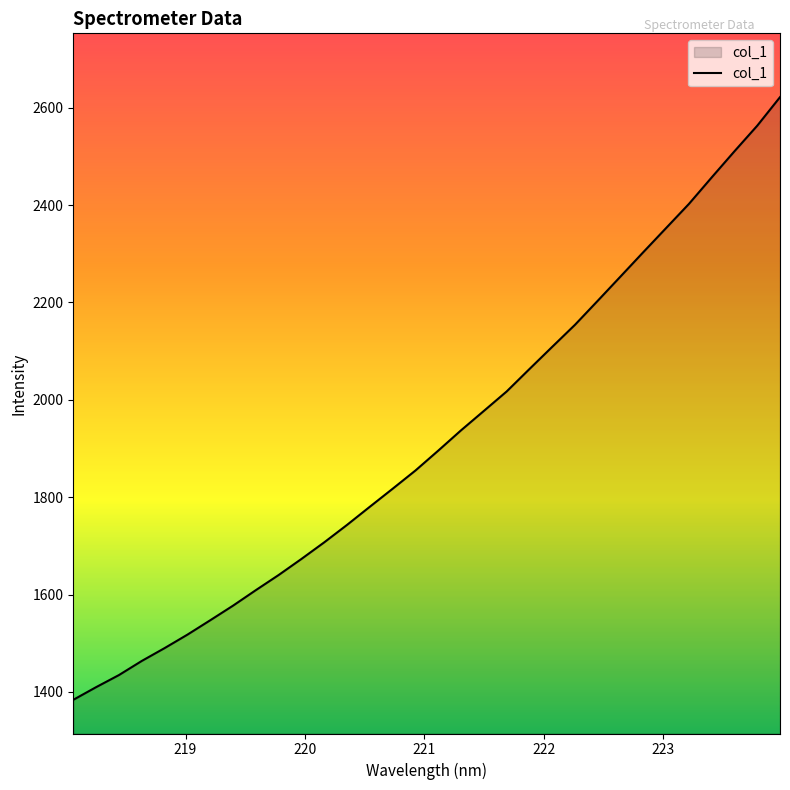

What is the minimum value shown in the chart?

1383.8